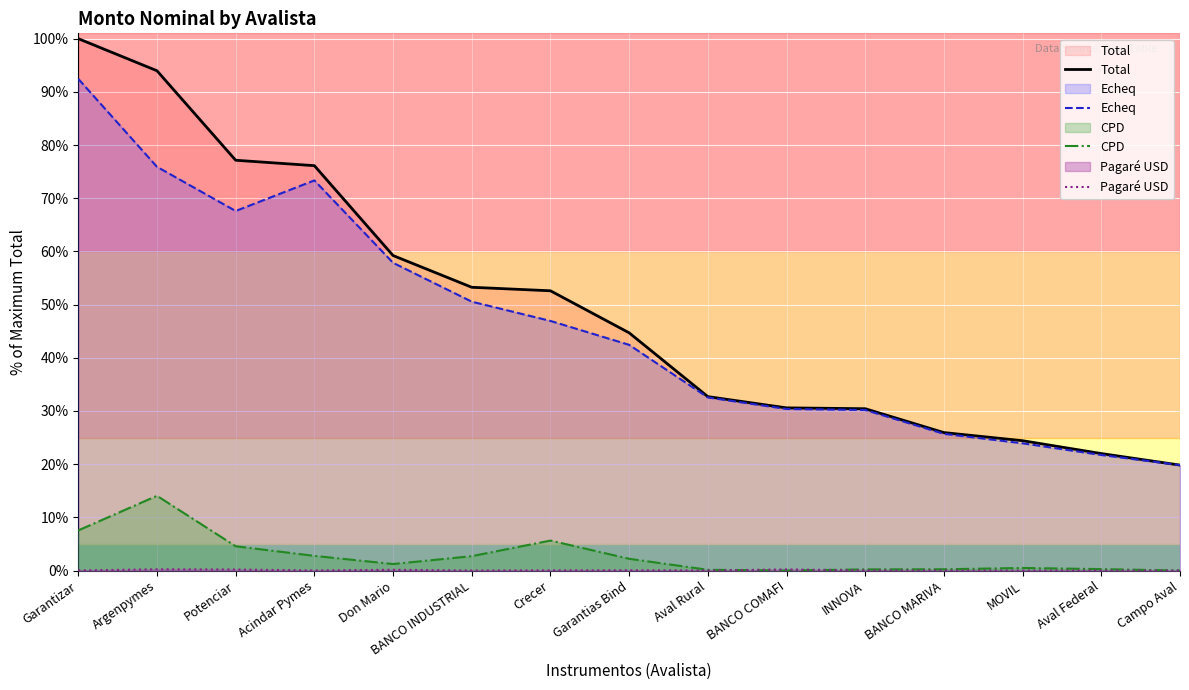

Is the value of Total at Crecer greater than the value of Pagaré USD at Garantizar?

Yes